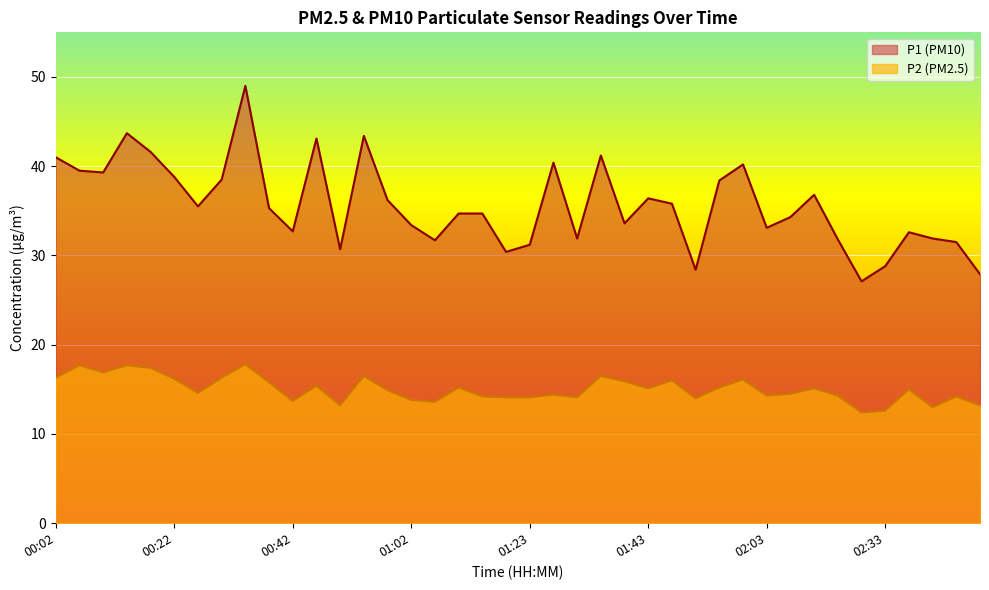

How many lines are shown in the chart?

2